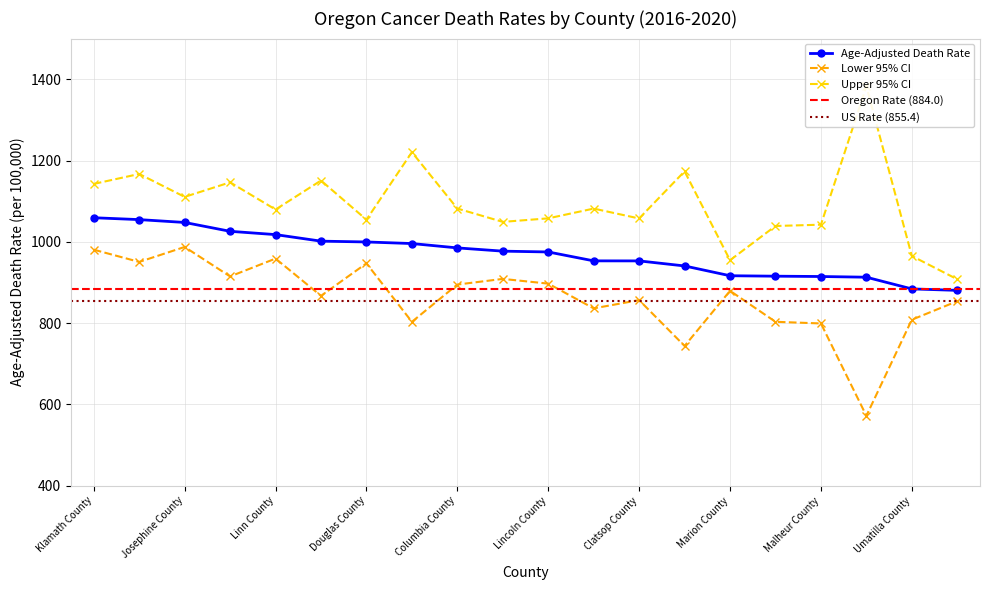

True or false: Age-Adjusted Death Rate and Lower 95% CI cross at least once.

False